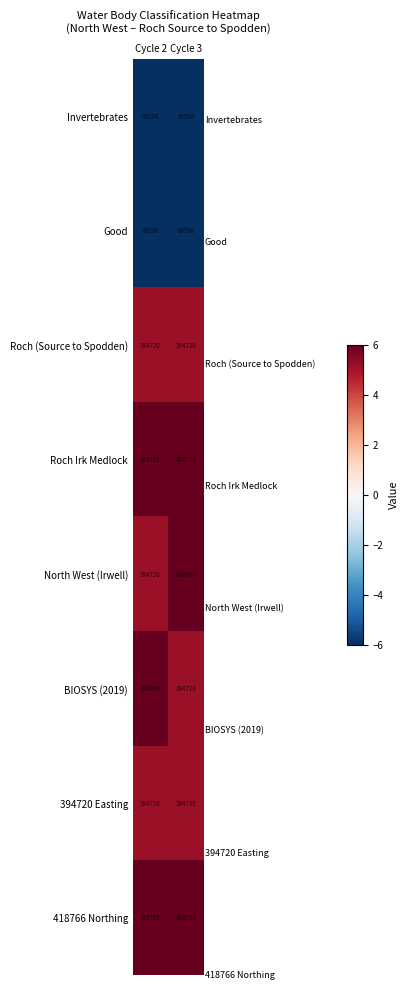

What is the spread (max minus min) of values at Cycle 2?

349228